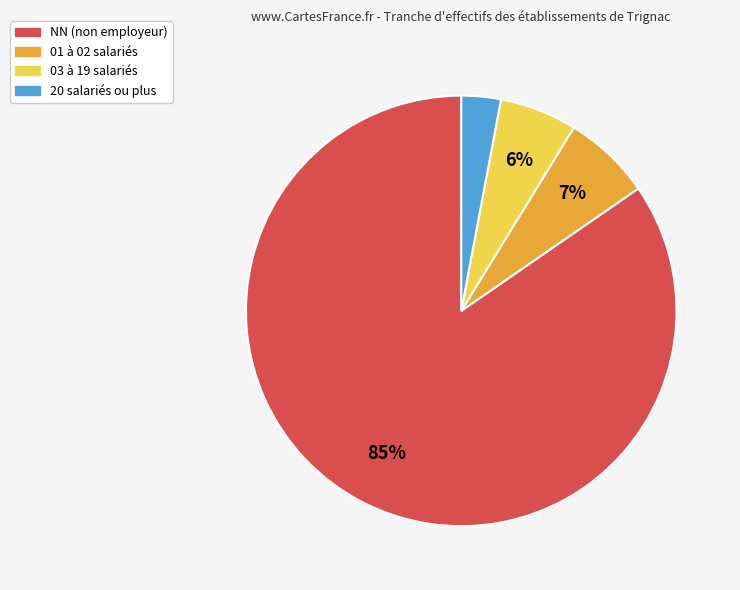

The 03 à 19 salariés slice represents 6% of the pie. True or false?

True